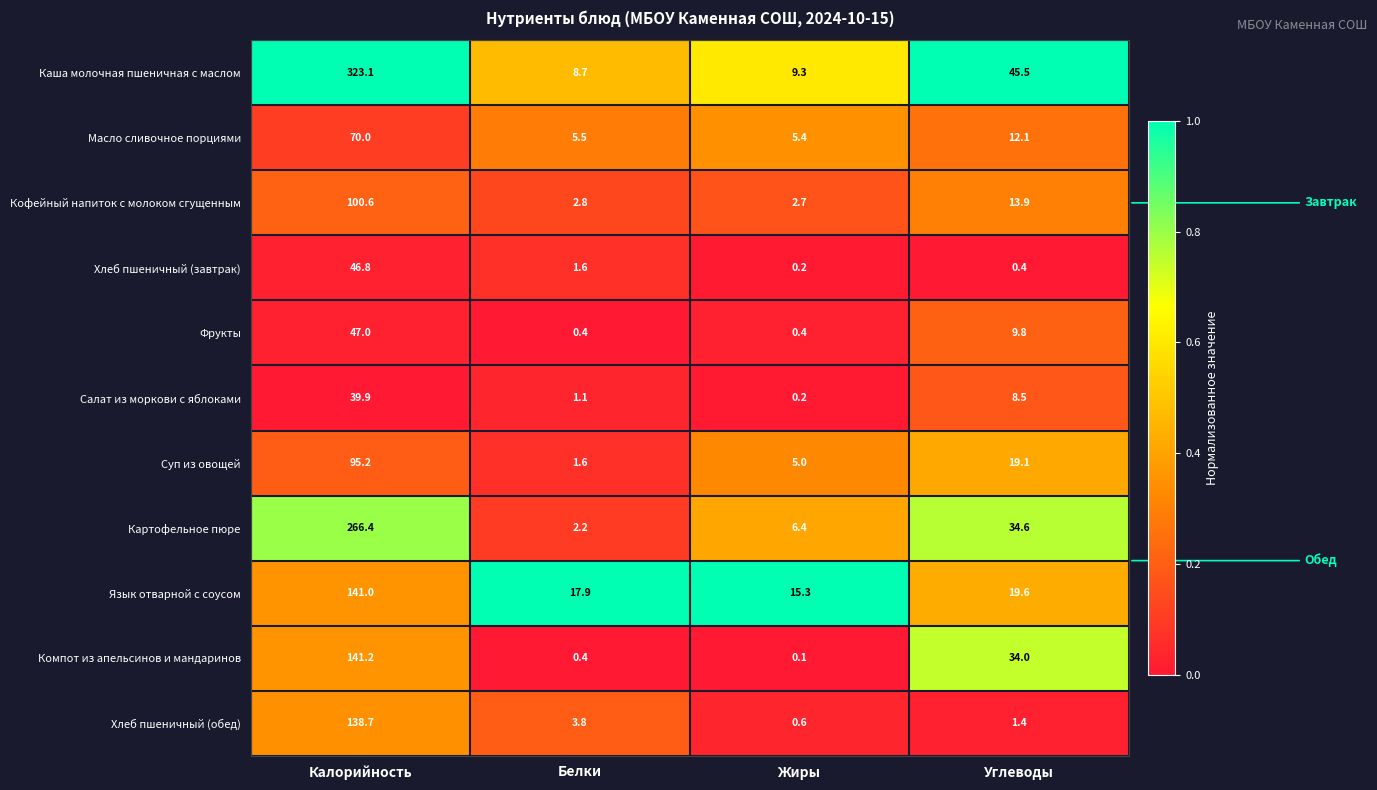

True or false: Язык отварной с соусом has a value of 141.0 at Калорийность.

True